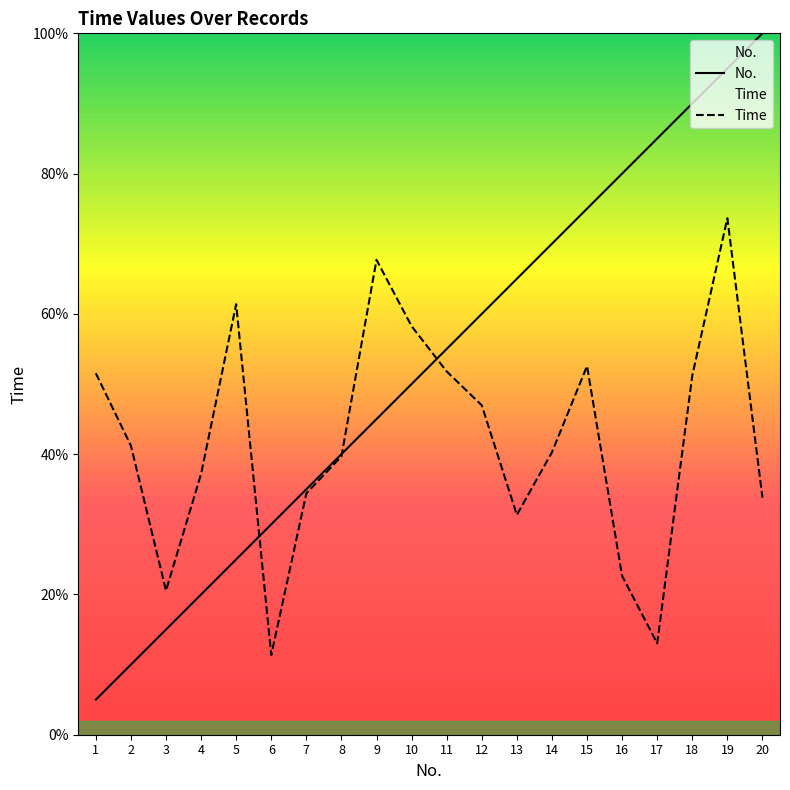

What is the average value of the Time series?

0.4